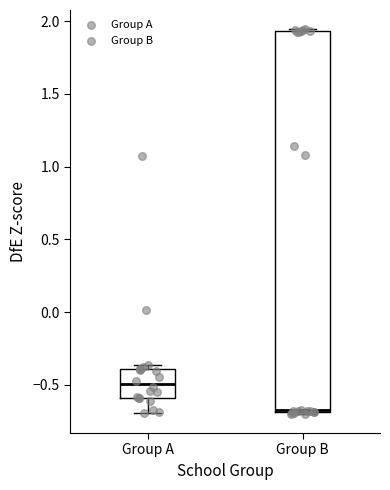

Reading left to right, read every box against the y-axis: the position of its median line, the range the box covers, and the ends of its whiskers. The values are not printed on the chart, so give them approximately, as read against the axis.

Group A: median -0.50, box -0.60 to -0.40, whiskers -0.70 to -0.35
Group B: median -0.70 (drawn on the box's lower edge), box -0.70 to 1.95, whiskers -0.70 to 1.95